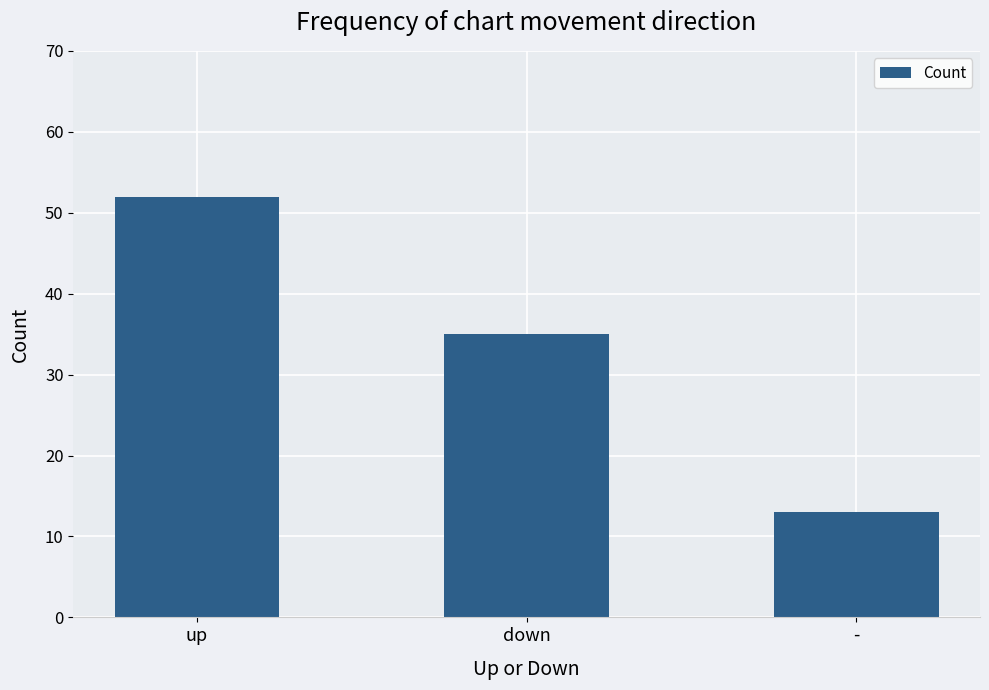

What is the maximum value shown in the chart?

52